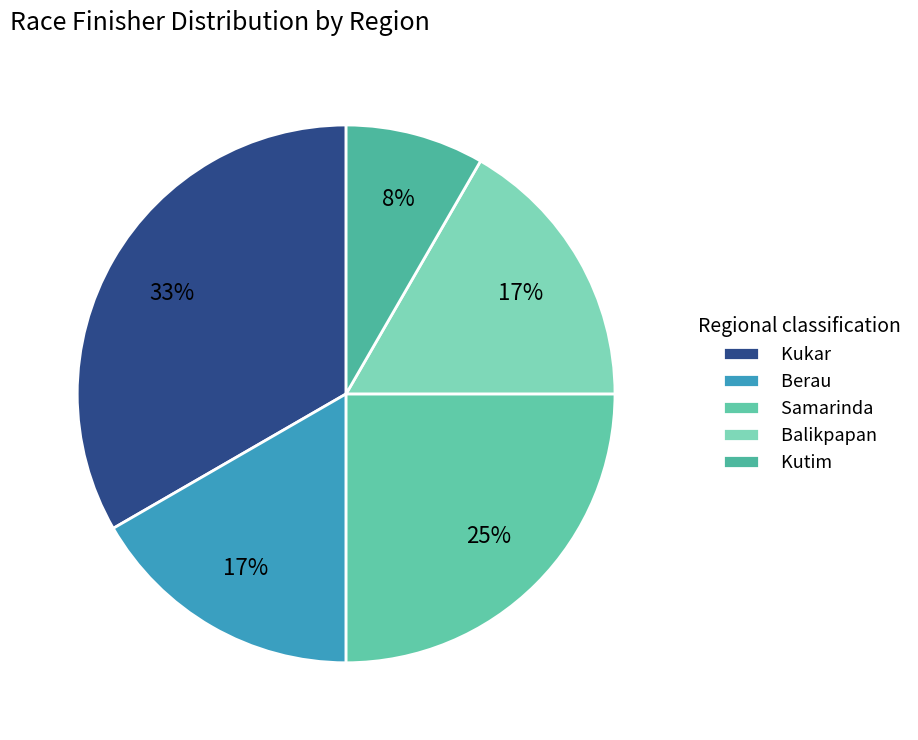

Does any single category account for the majority?

No